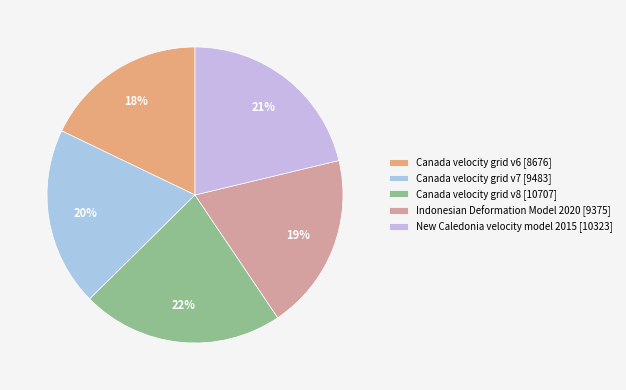

Which has a higher value, Canada velocity grid v8 or New Caledonia velocity model 2015?

Canada velocity grid v8